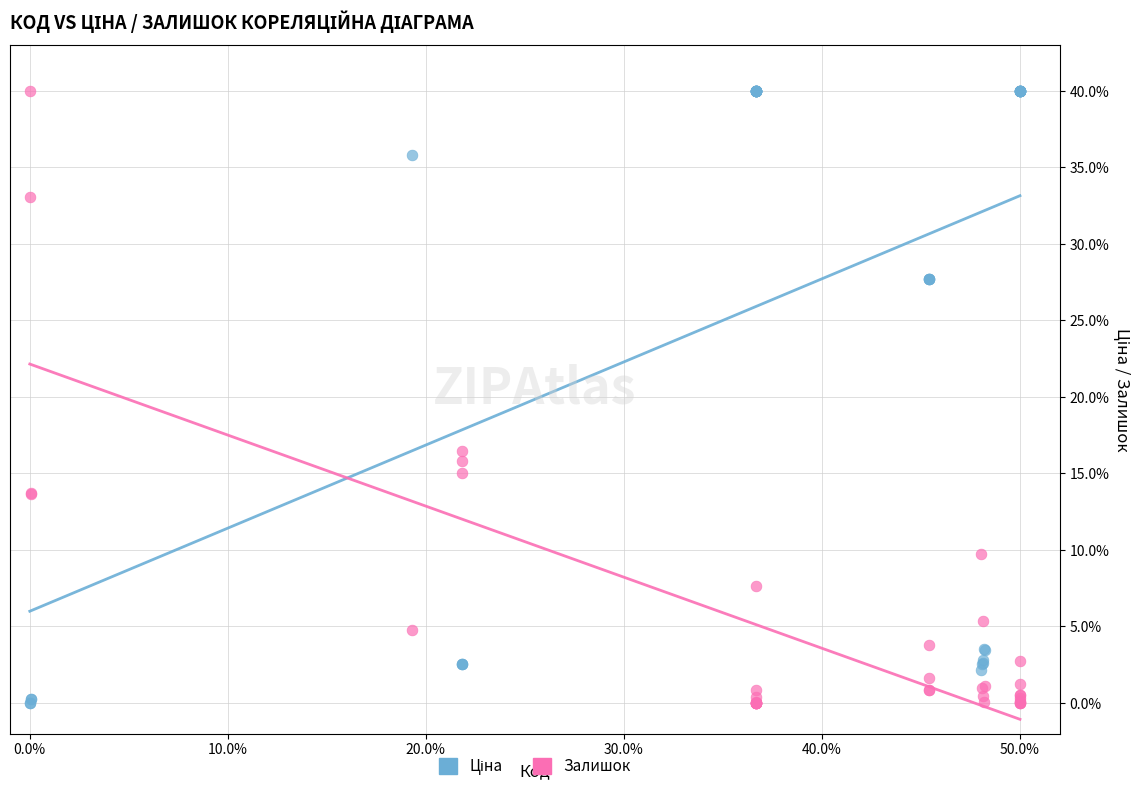

Across all series, what Y value is closest to 20?

16.5